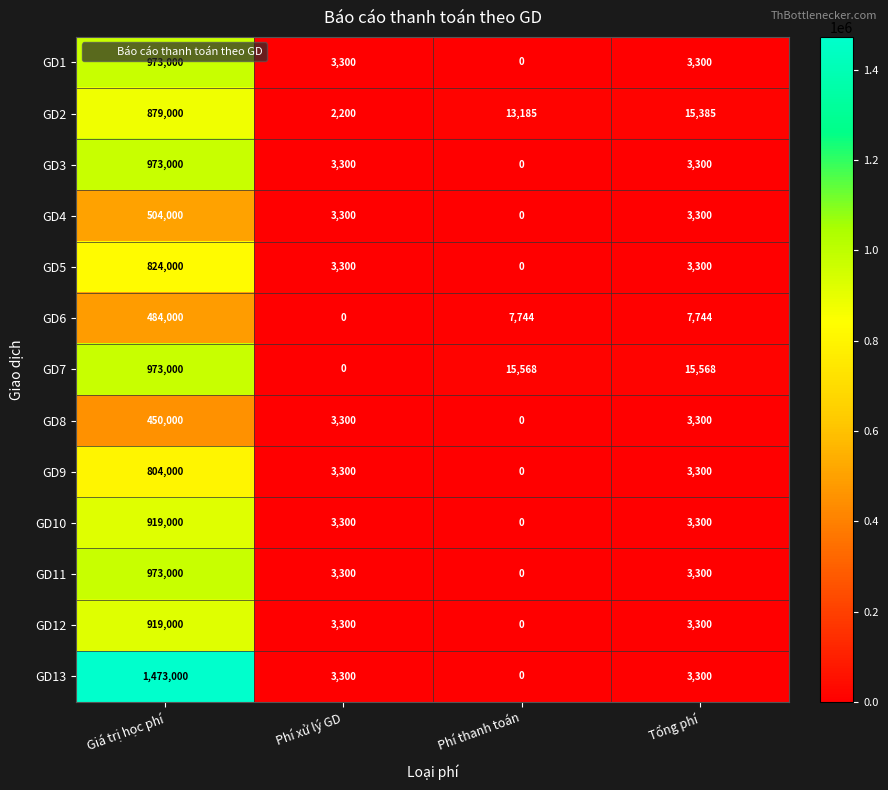

Read the GD8 value at Giá trị học phí, to the nearest 100.

450000